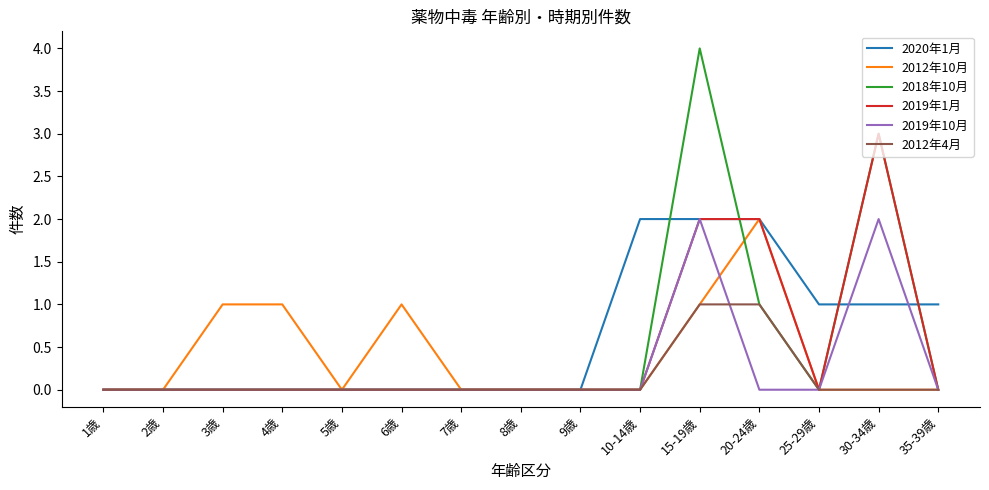

What is the greatest value displayed?

4